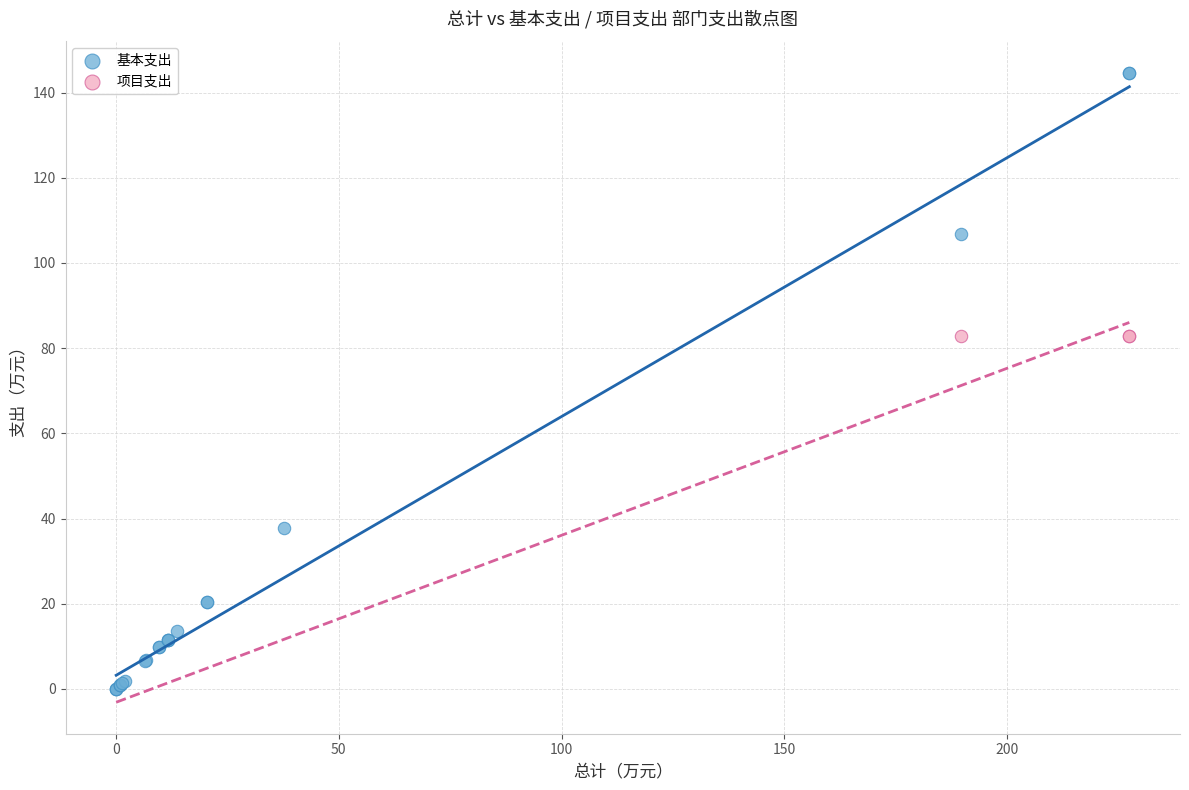

Which series contains the lowest Y value?

基本支出